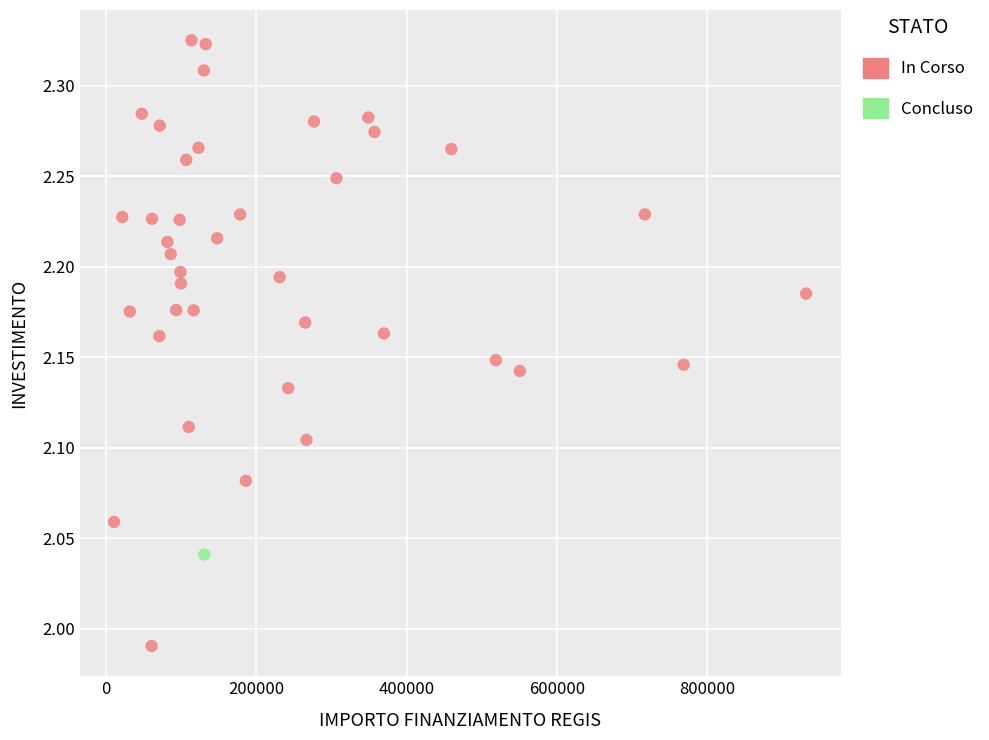

What are all the series names shown in the legend?

In Corso, Concluso